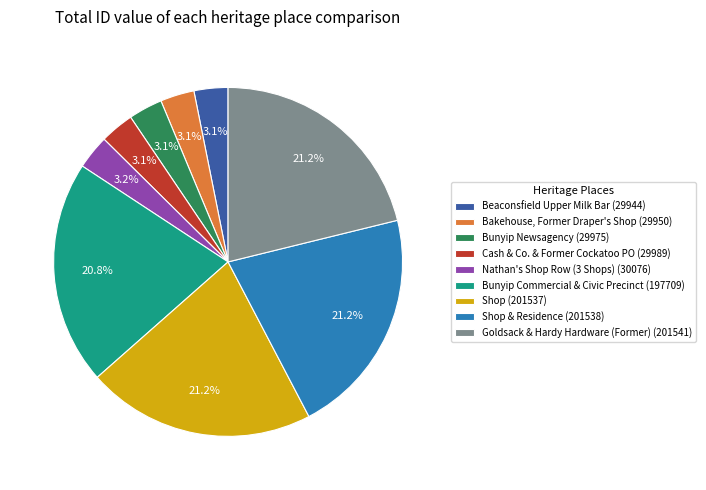

Approximately how many times larger is the value at Bunyip Commercial & Civic Precinct (197709) compared to Shop & Residence (201538)?

1.0